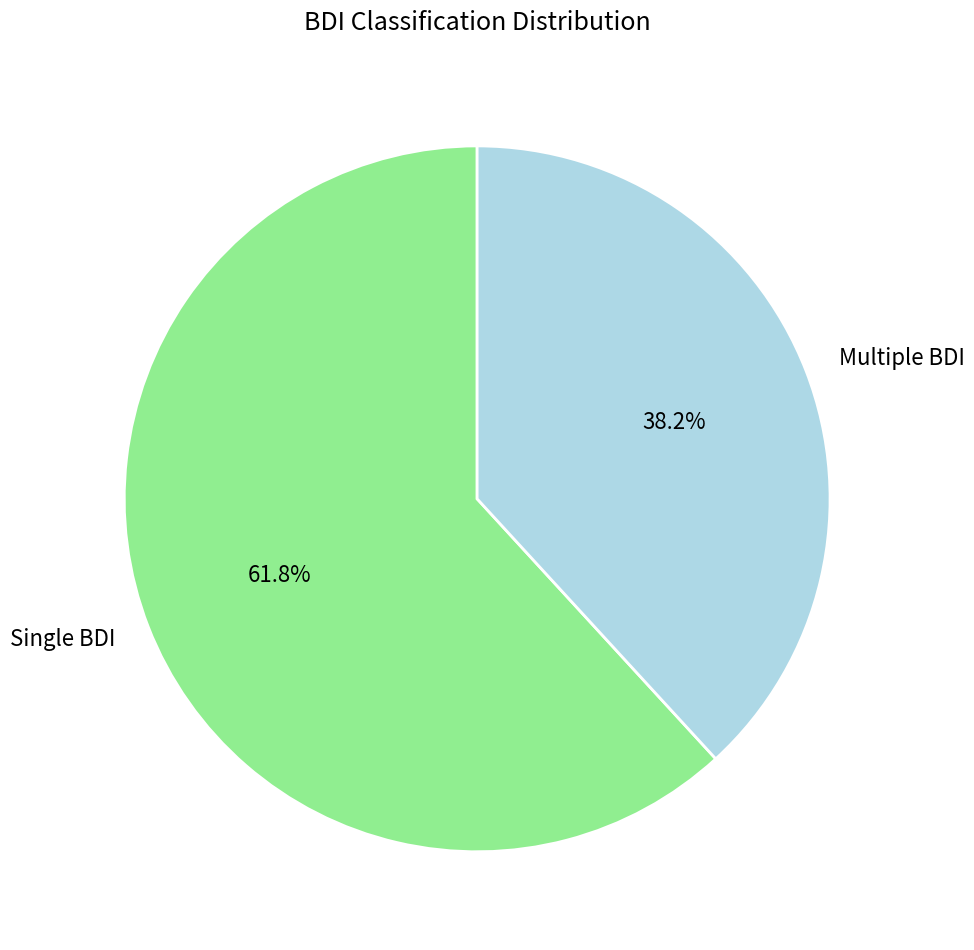

To the nearest percent, what is the difference between the Multiple BDI and Single BDI slice percentages?

24%